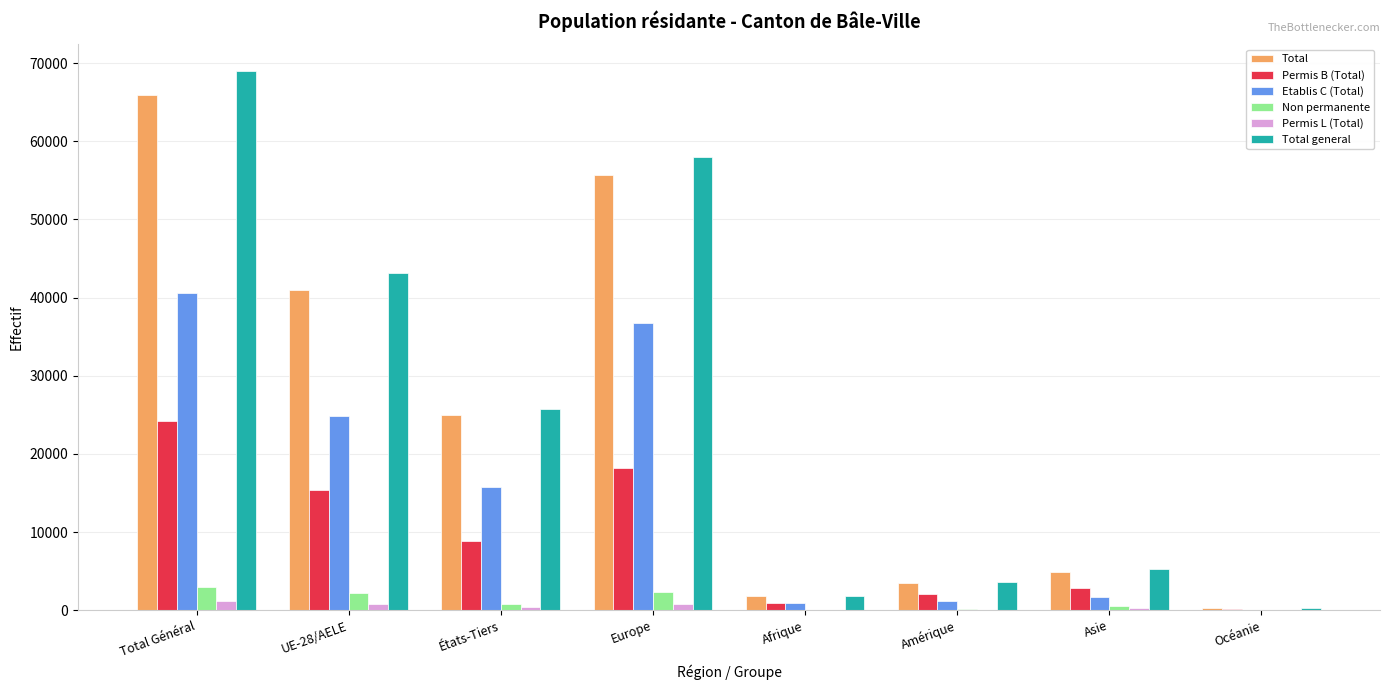

What is the spread (max minus min) of values at Afrique?

1830